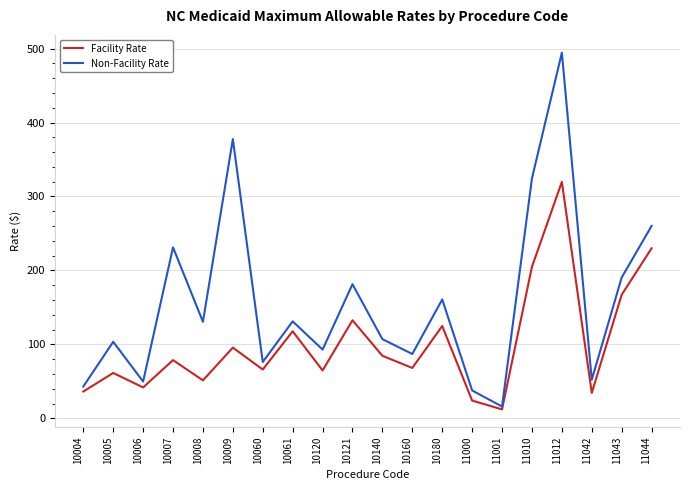

Where is Non-Facility Rate nearest to the value 255?

11044